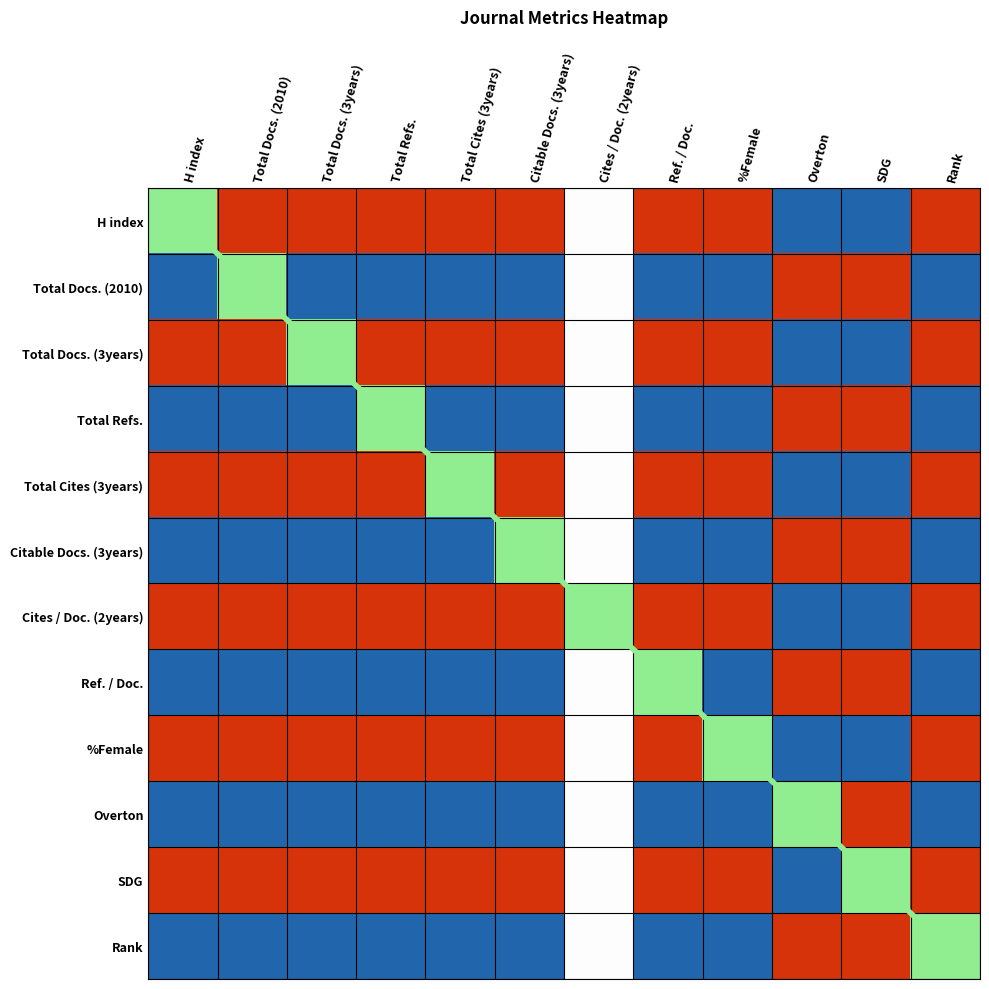

At how many categories does at least one series exceed 4?

7